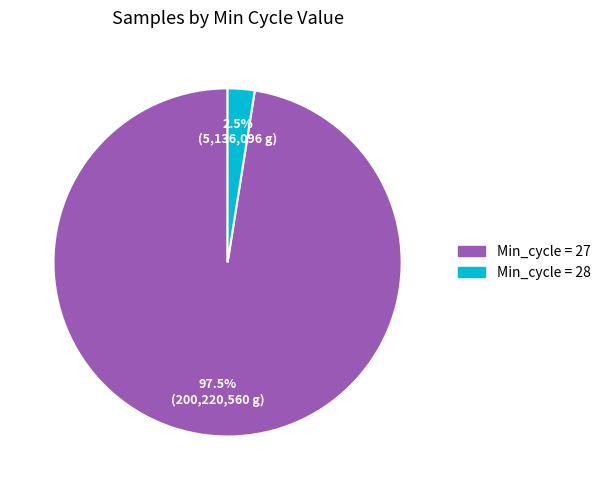

How many slices are in this pie chart?

2